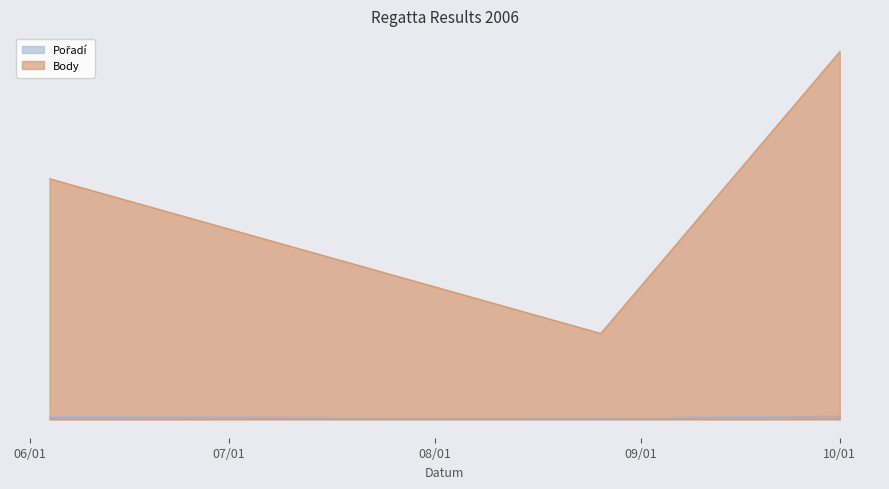

List the series in order of their peak value, lowest first.

Pořadí, Body